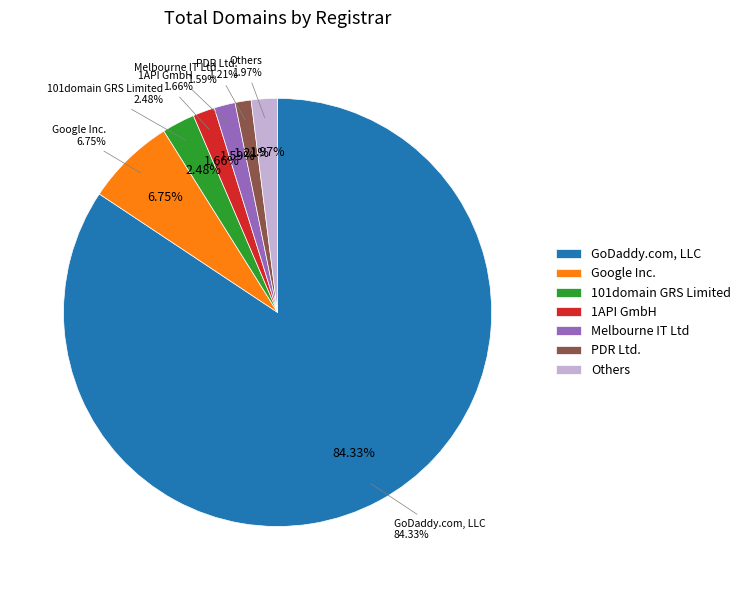

What percentage is NOT represented by GoDaddy.com, LLC?

15.7%